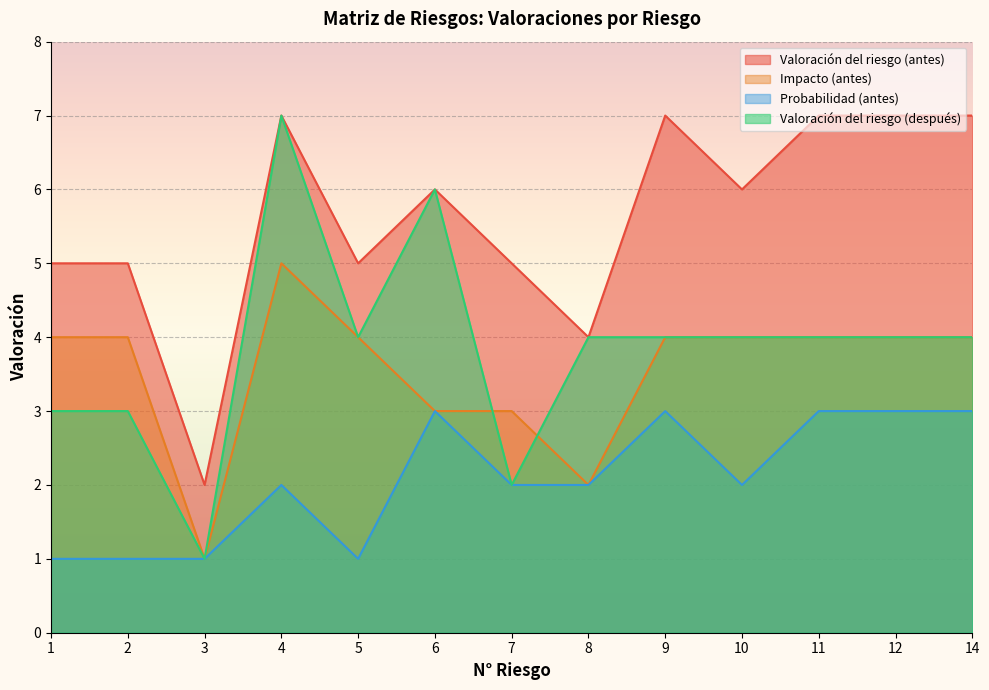

Which has a higher value, 3 or 11?

11